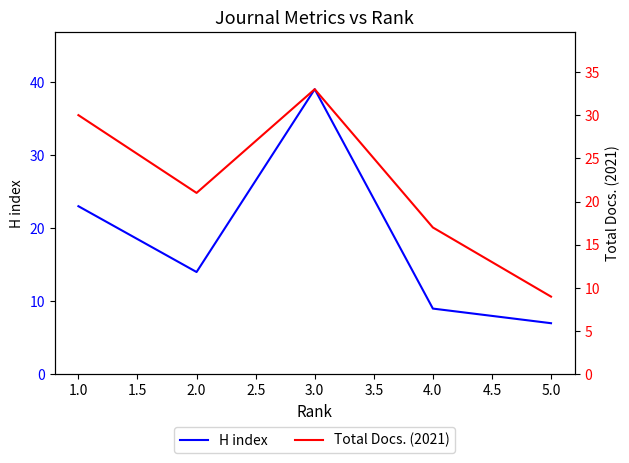

List the labels in order of H index value, largest first.

3.0, 1.0, 2.0, 4.0, 5.0